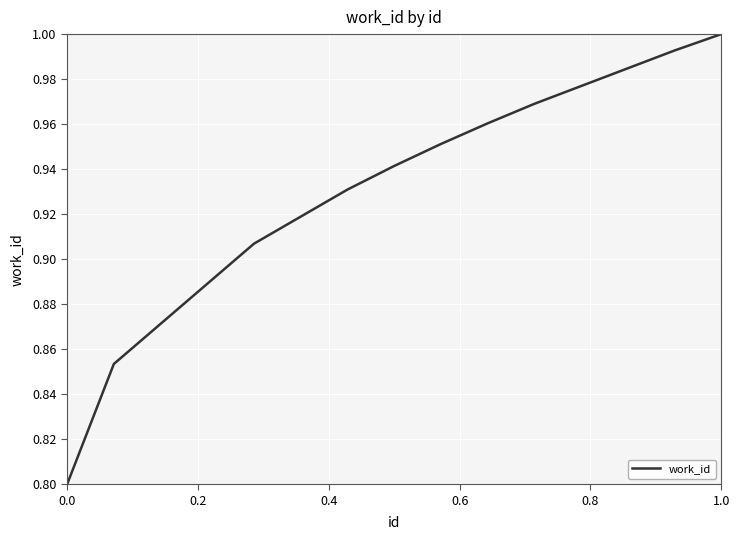

What is the smallest value displayed?

0.8